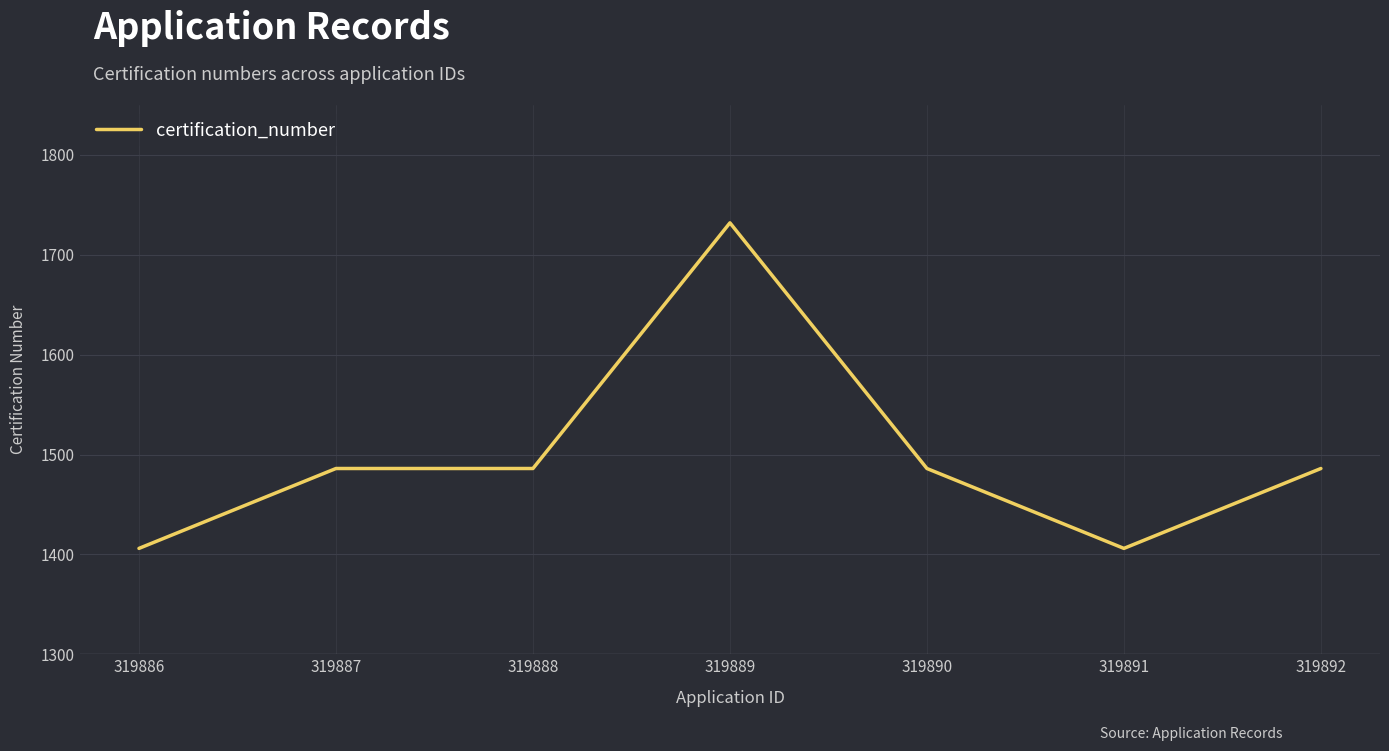

Approximately how many times larger is the value at 319886 compared to 319891?

1.0